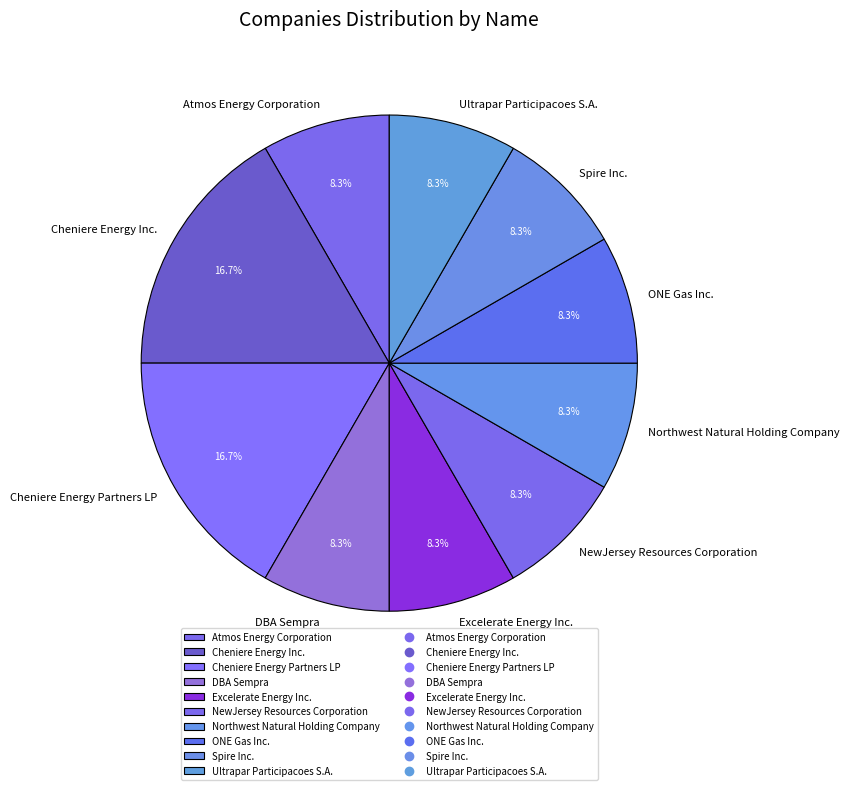

Does Atmos Energy Corporation account for over 50% of the chart?

No